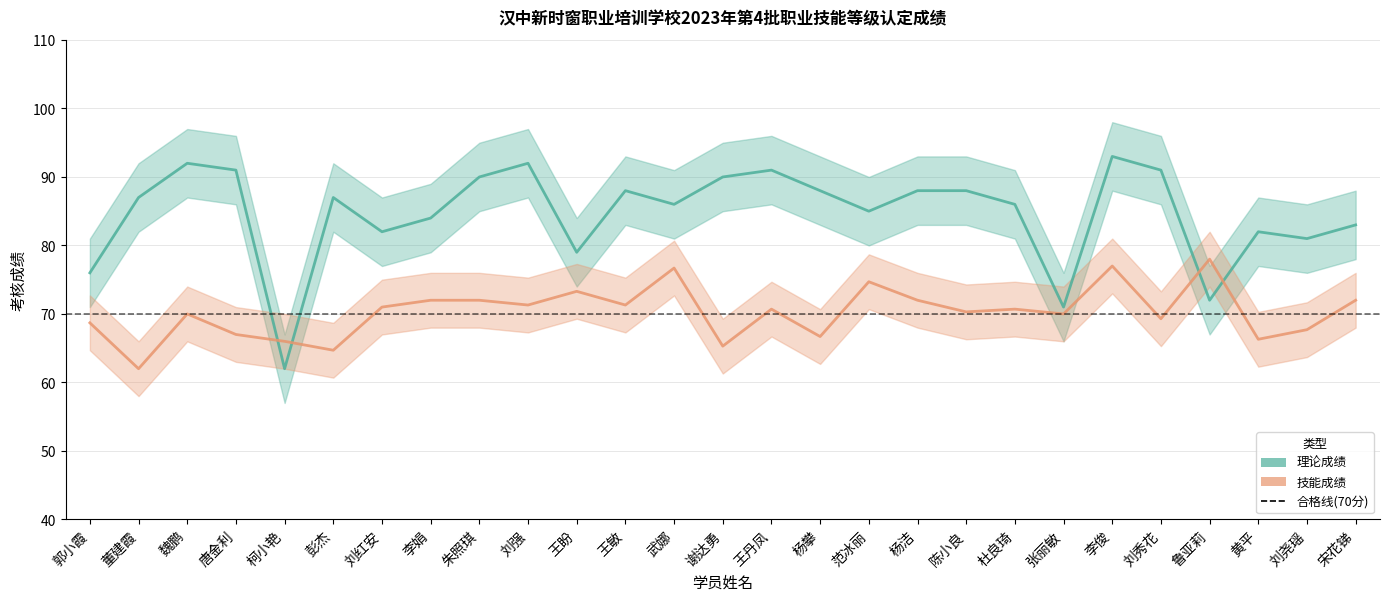

Reading right to left, transcribe all the data shown in this chart.

理论成绩: 83.0	81.0	82.0	72.0	91.0	93.0	71.0	86.0	88.0	88.0	85.0	88.0	91.0	90.0	86.0	88.0	79.0	92.0	90.0	84.0	82.0	87.0	62.0	91.0	92.0	87.0	76.0
技能成绩: 72.0	67.7	66.3	78.0	69.3	77.0	70.0	70.7	70.3	72.0	74.7	66.7	70.7	65.3	76.7	71.3	73.3	71.3	72.0	72.0	71.0	64.7	66.0	67.0	70.0	62.0	68.7